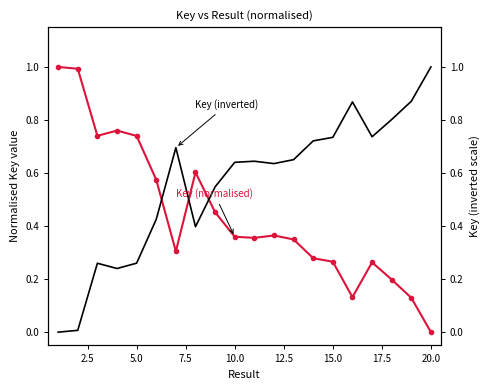

Reading left to right, extract all data points from this chart.

Key (normalised): 1.0	1.0	0.7	0.8	0.7	0.6	0.3	0.6	0.5	0.4	0.4	0.4	0.3	0.3	0.3	0.1	0.3	0.2	0.1	0.0
Key (inverted): 0.0	0.0	0.3	0.2	0.3	0.4	0.7	0.4	0.5	0.6	0.6	0.6	0.7	0.7	0.7	0.9	0.7	0.8	0.9	1.0